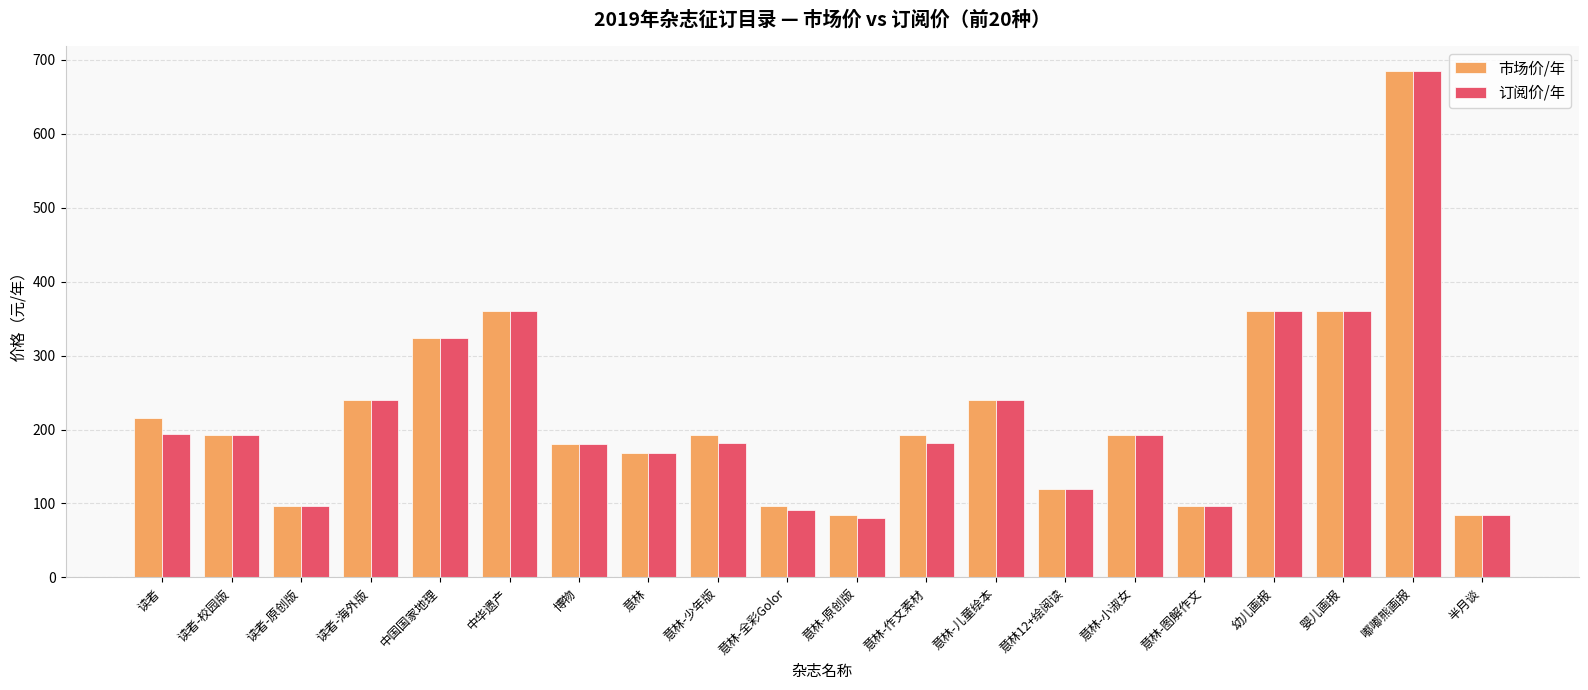

What is the spread (max minus min) of values at 读者?

21.6